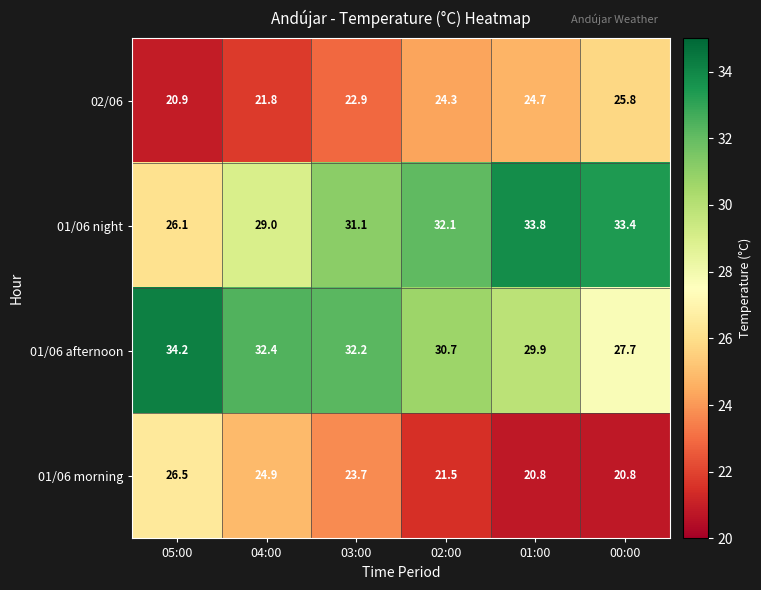

Rank the series at 02:00 from highest to lowest value.

01/06 night, 01/06 afternoon, 02/06, 01/06 morning